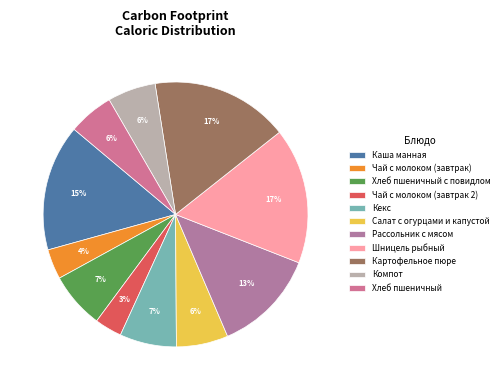

To the nearest percent, what is the combined percentage of Каша манная and Рассольник с мясом?

28%